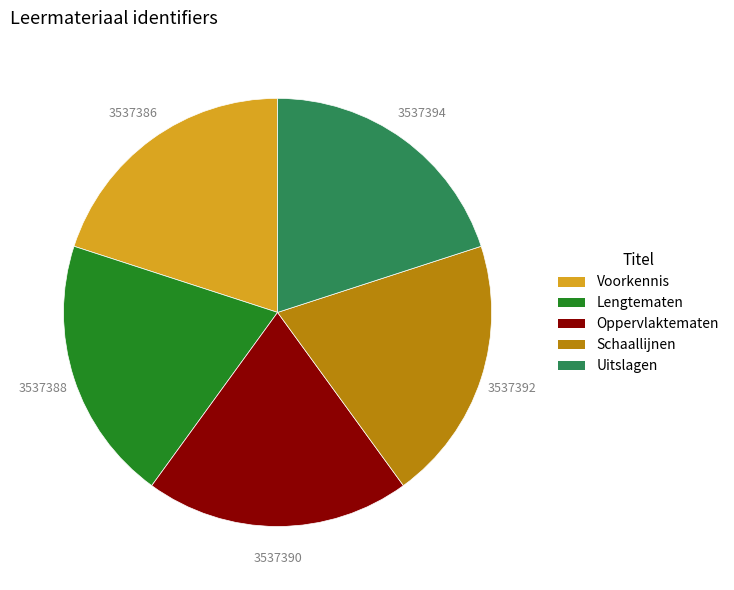

Approximately how many times larger is the value at Uitslagen compared to Voorkennis?

1.0